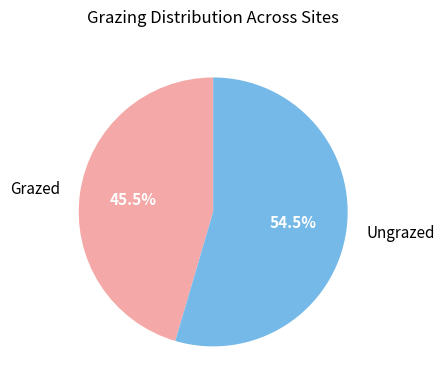

To the nearest percent, what is the difference between the Ungrazed and Grazed slice percentages?

9%